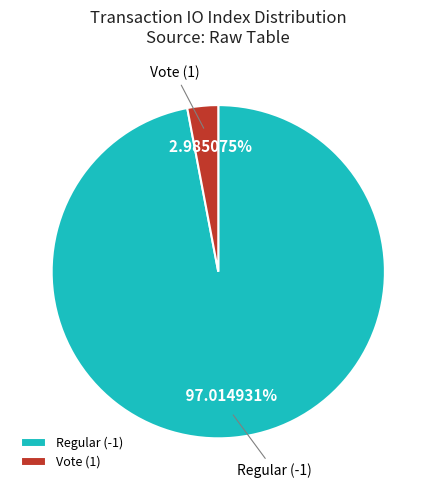

What is the ratio of the value at Regular (-1) to the value at Vote (1)?

32.5